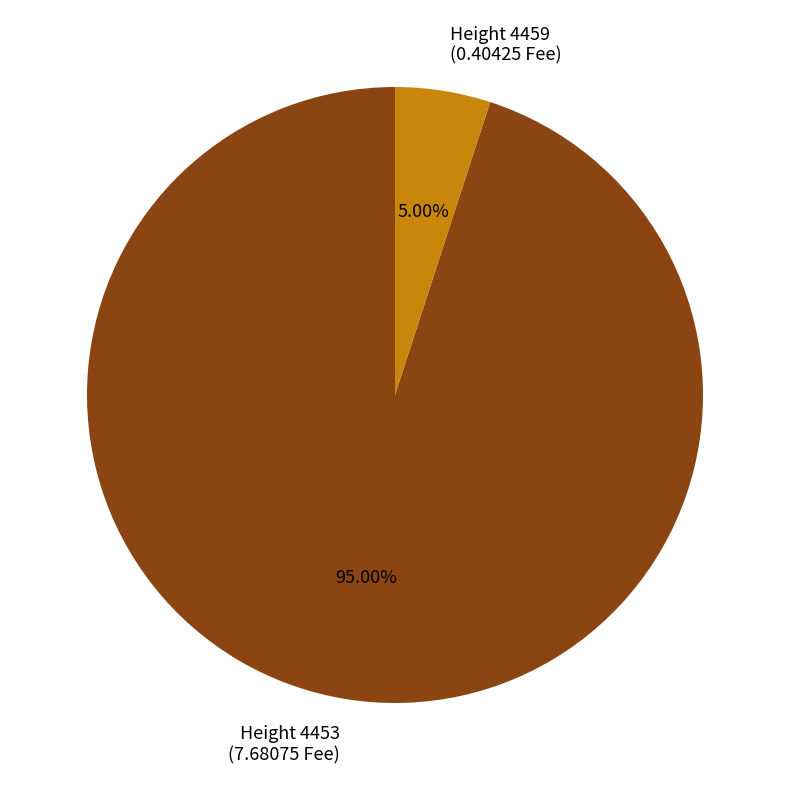

How many segments does this pie chart have?

2